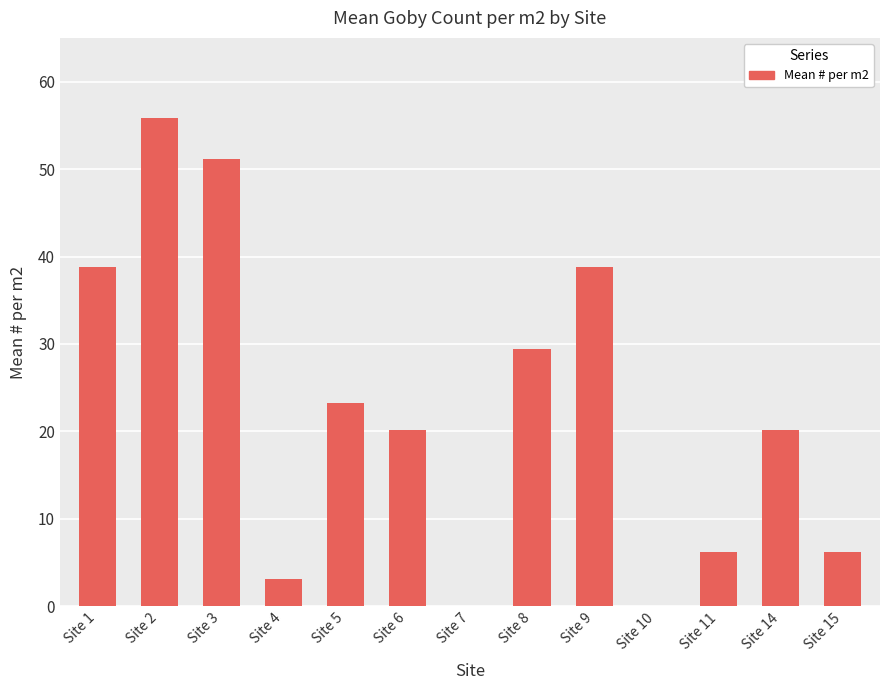

True or false: the data shows 18.5 at Site 8.

False